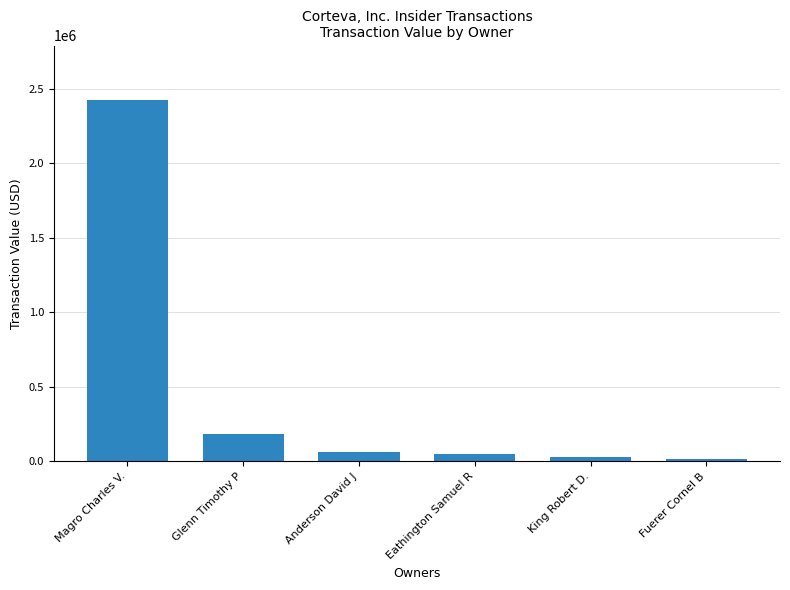

How many data points are less than 65308?

3